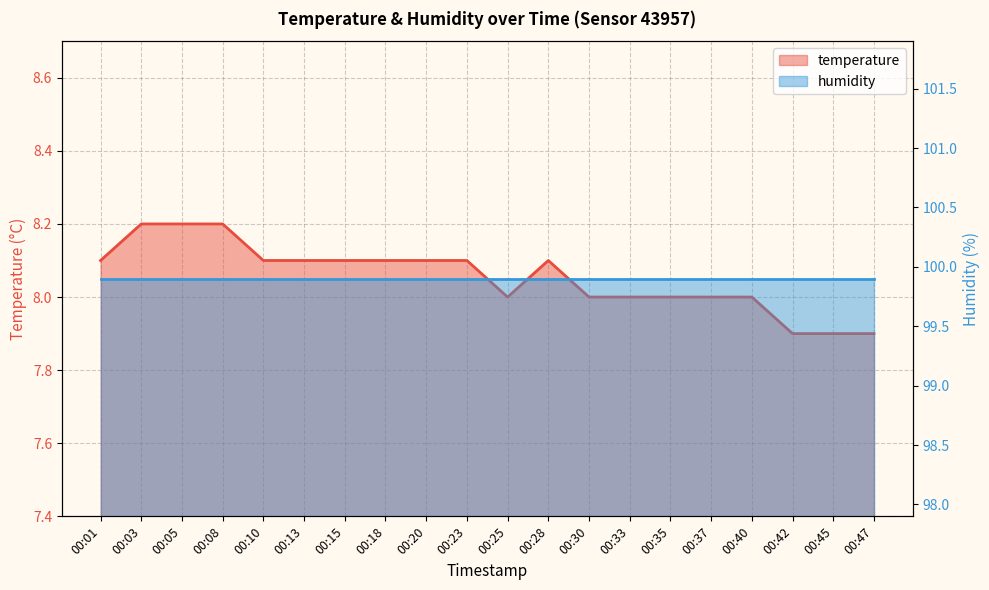

What is the minimum value shown in the chart?

7.9